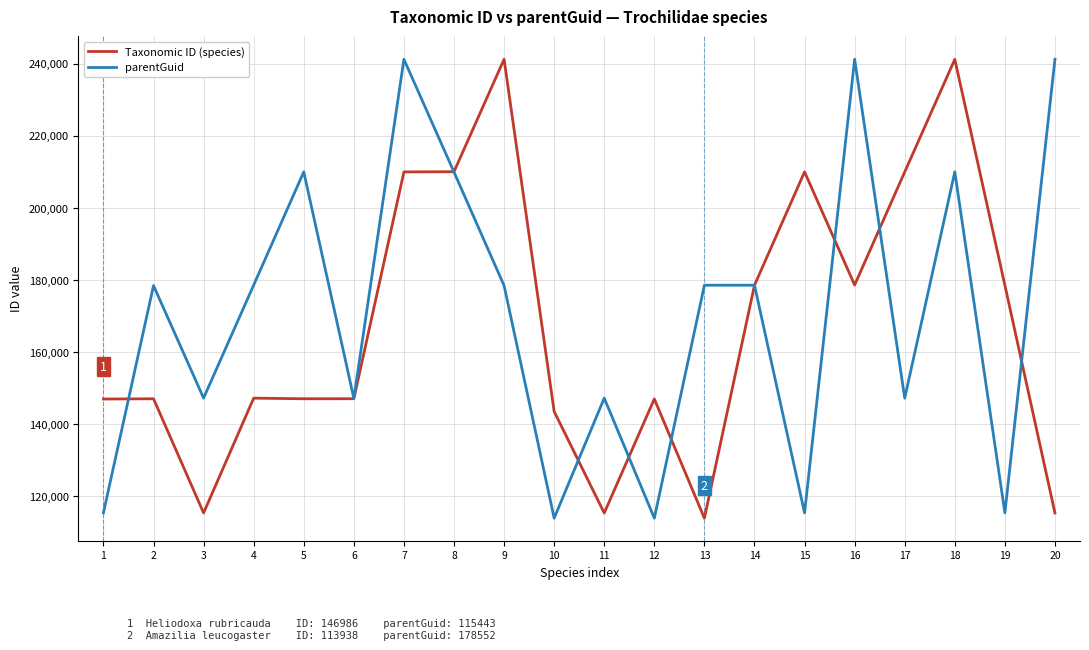

Where do parentGuid and Taxonomic ID (species) first cross each other?

1 and 2